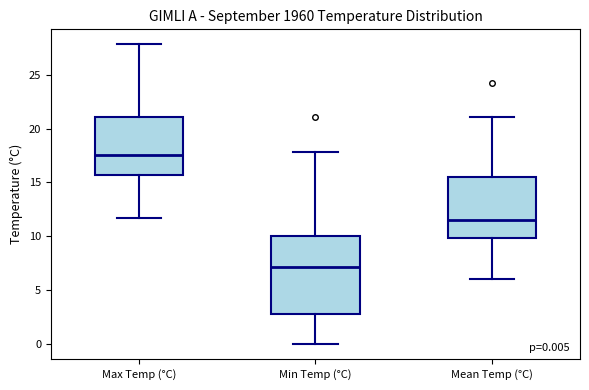

Comparing the boxes themselves (not the whiskers), which one is the tallest?

Min Temp (°C)